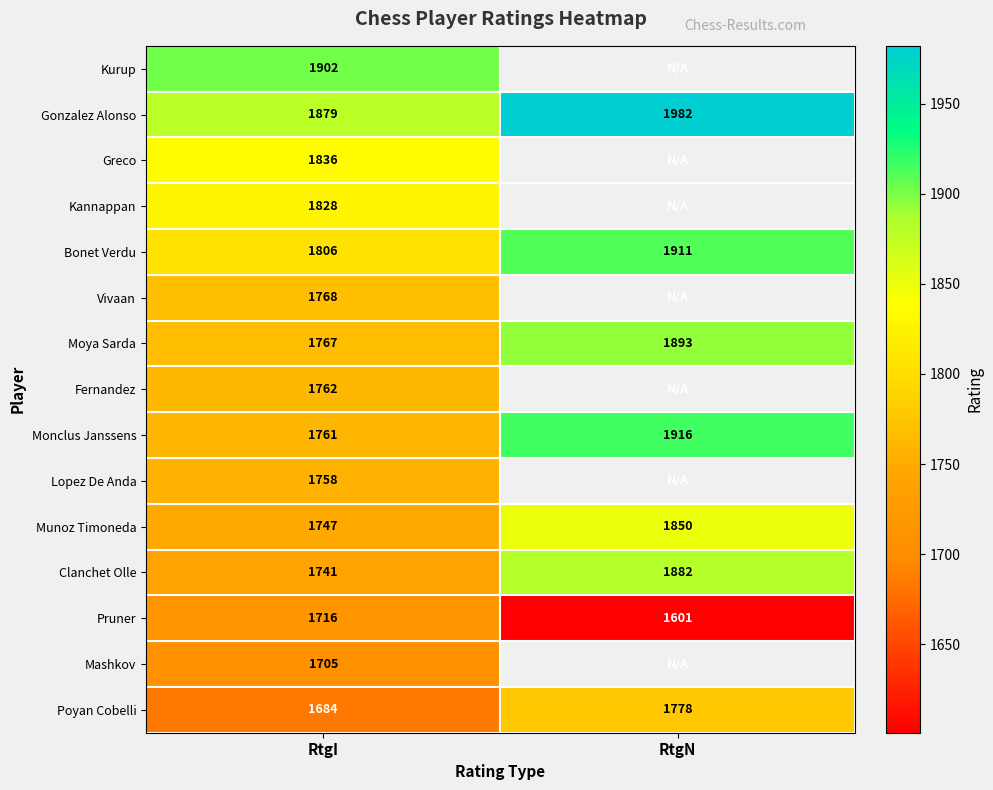

At which category is the sum across all series the highest?

RtgI